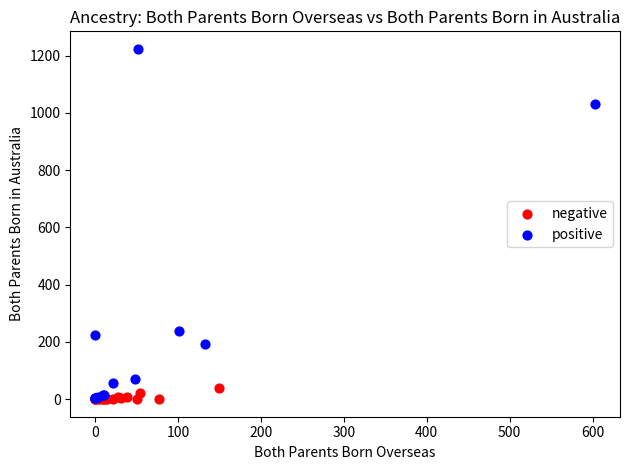

Which series has the widest spread of Y values?

positive